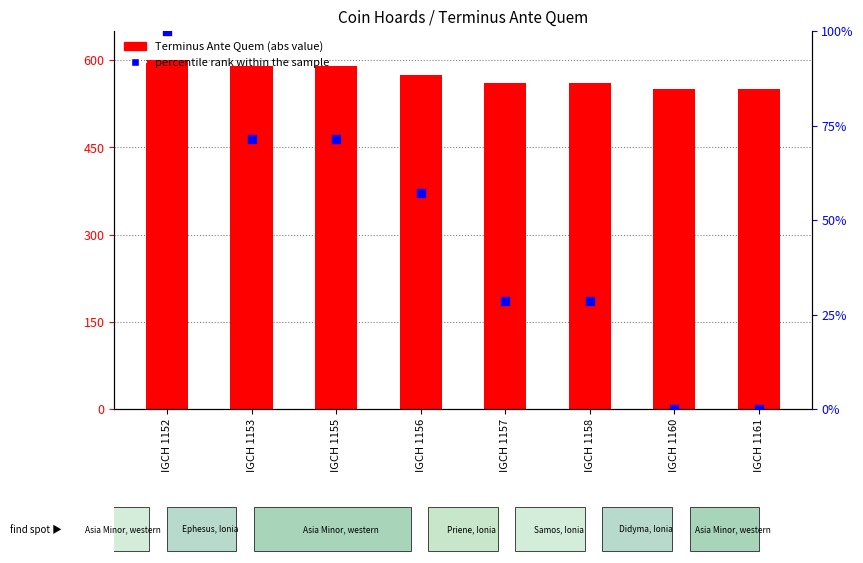

Which series contains the lowest Y value?

percentile rank within the sample